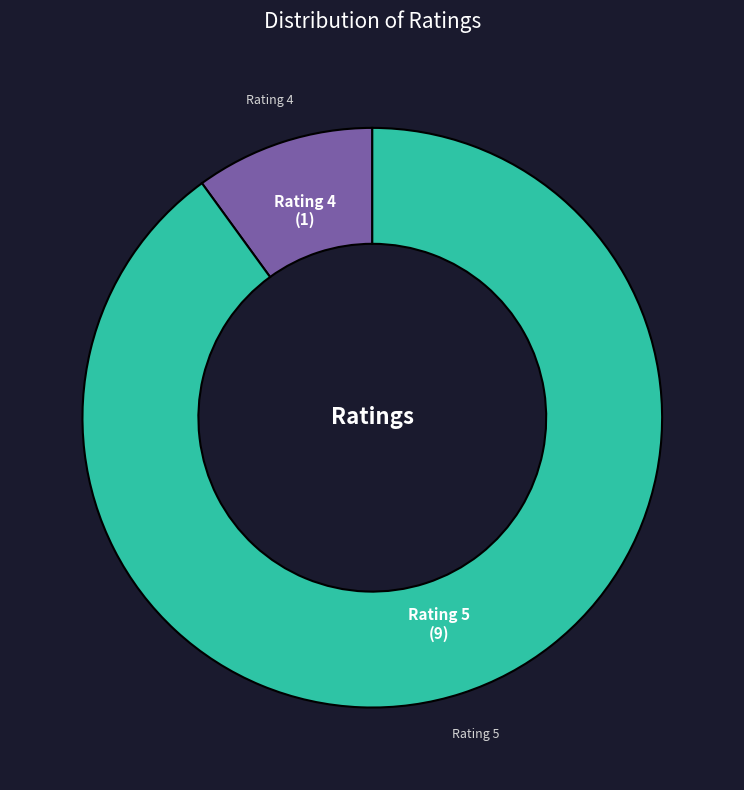

Is there any slice that represents more than half of the pie?

Yes